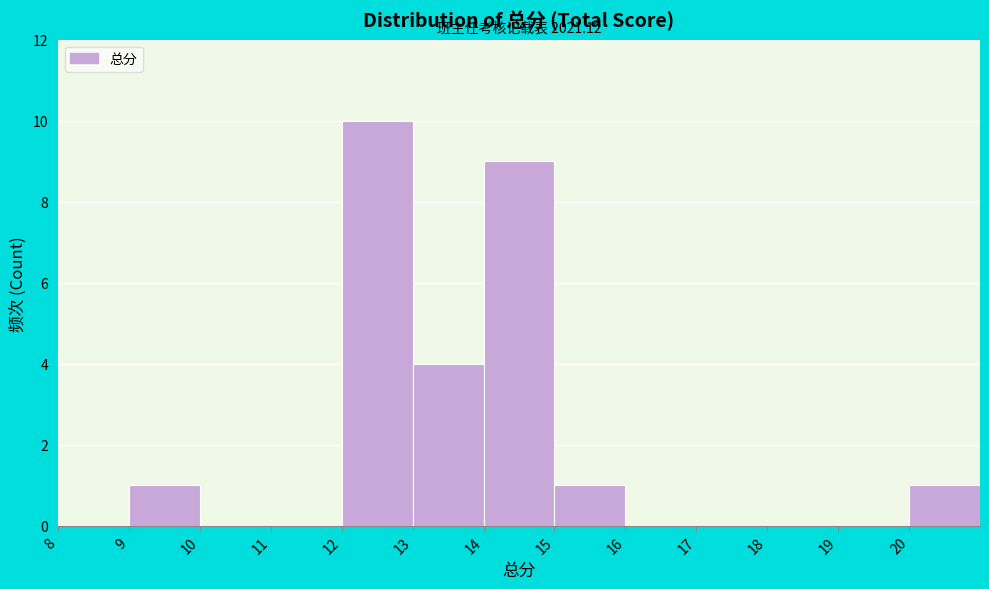

Which range on the x-axis has the tallest bar?

12 to 13